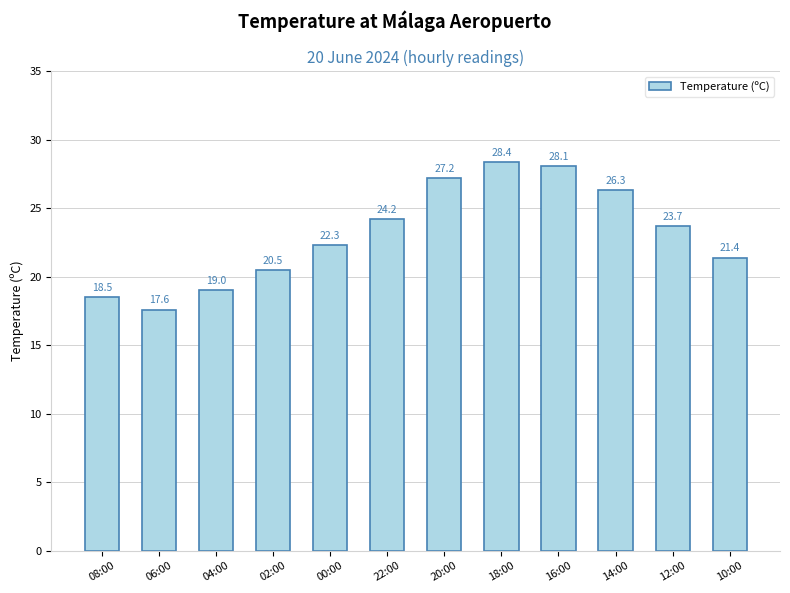

The chart shows a value of 28.4 at 18:00. True or false?

True